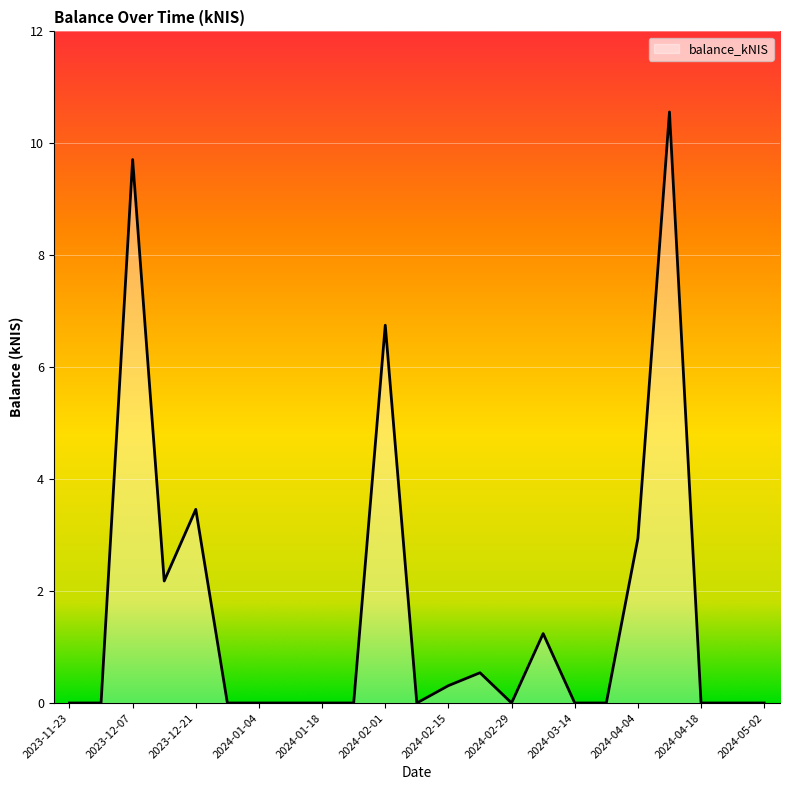

What is the average value?

1.6